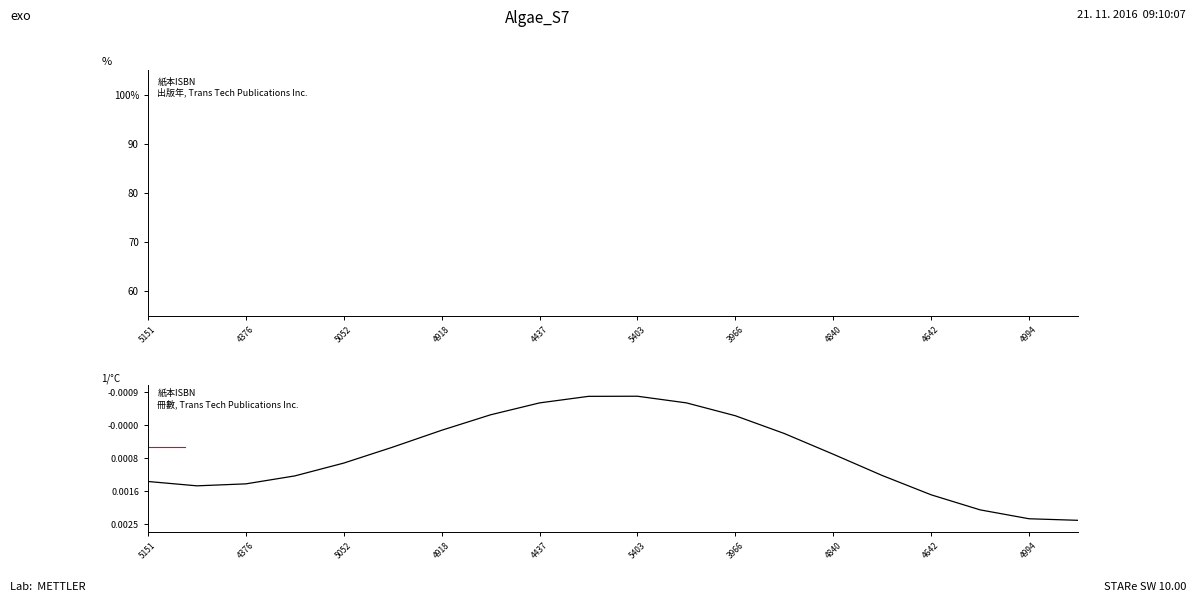

List the series in order of their overall mean, highest first.

出版年, 冊數